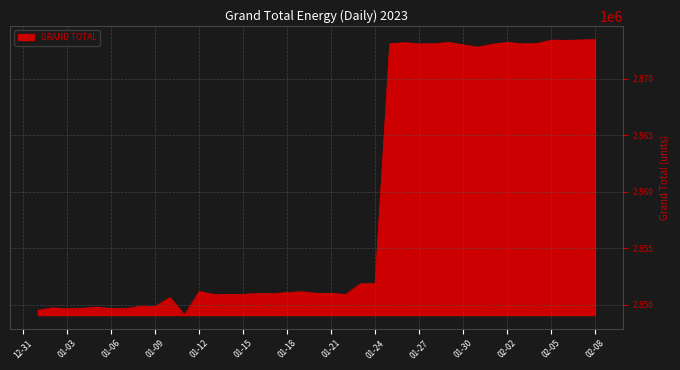

What is the minimum value shown in the chart?

2849078.1